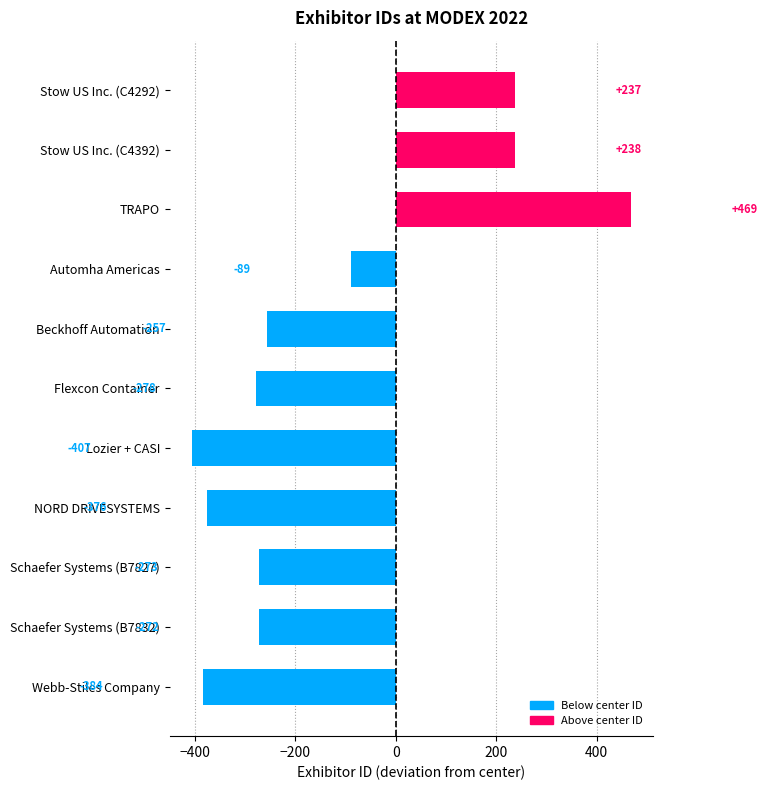

Reading top to bottom, what are all the values shown in this chart?

Stow US Inc. (C4292)=237	Stow US Inc. (C4392)=238	TRAPO=469	Automha Americas=-89	Beckhoff Automation=-257	Flexcon Container=-278	Lozier + CASI=-407	NORD DRIVESYSTEMS=-376	Schaefer Systems (B7827)=-273	Schaefer Systems (B7832)=-272	Webb-Stiles Company=-384